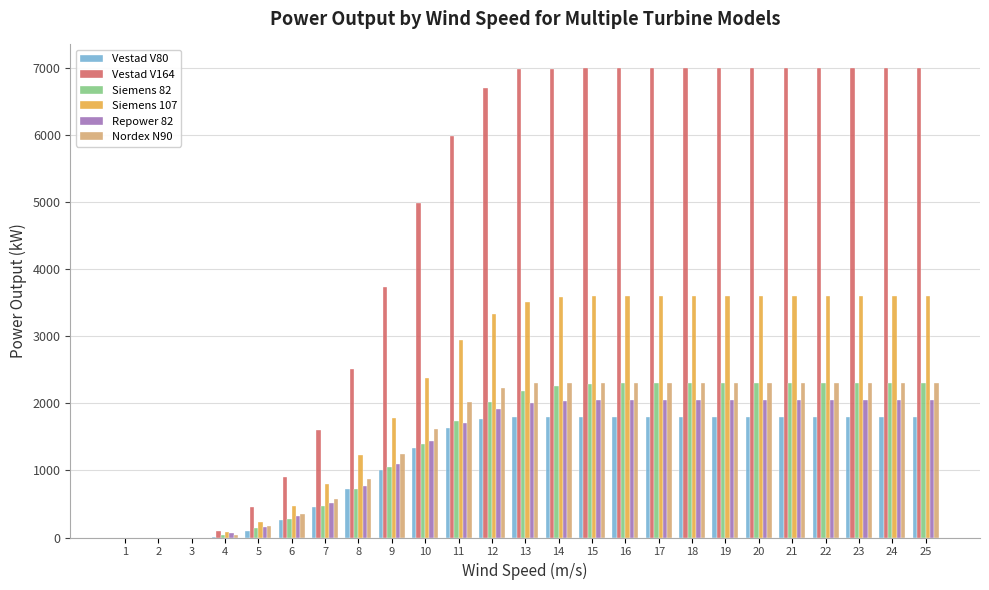

Which series has the largest total across all categories?

Vestad V164